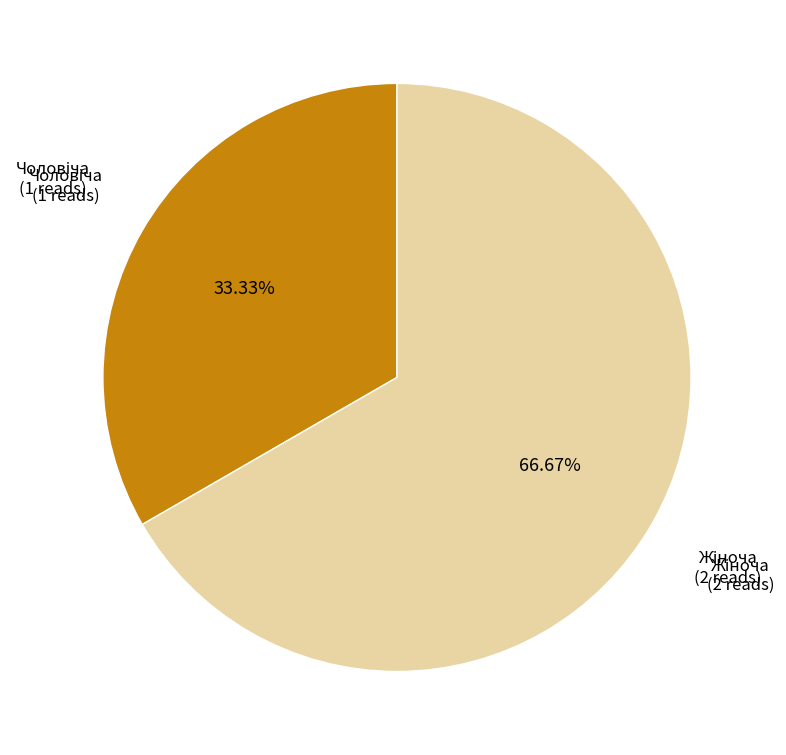

Is there any slice that represents more than half of the pie?

Yes